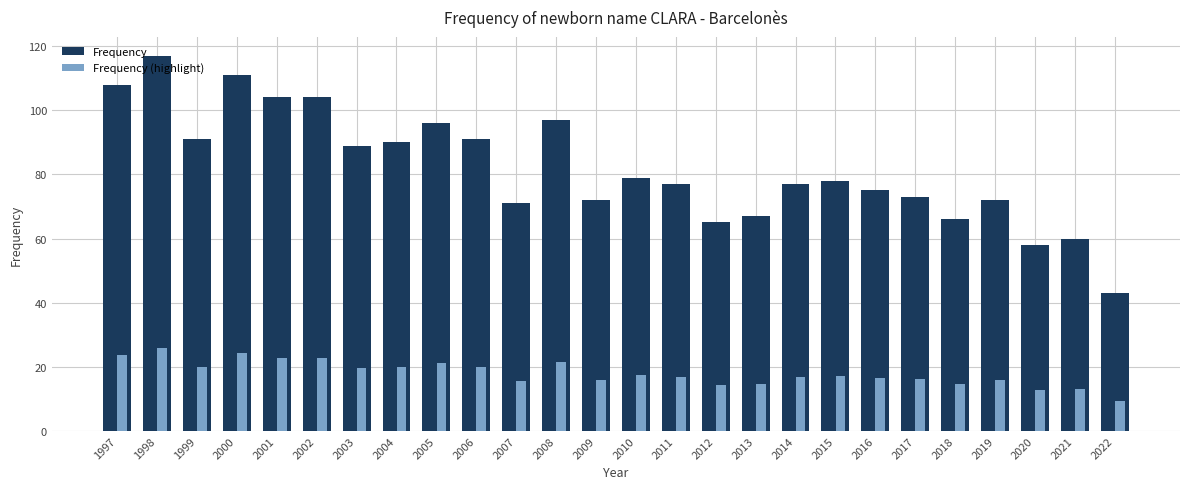

Between 2000 and 2007, which series saw the biggest shift?

Frequency